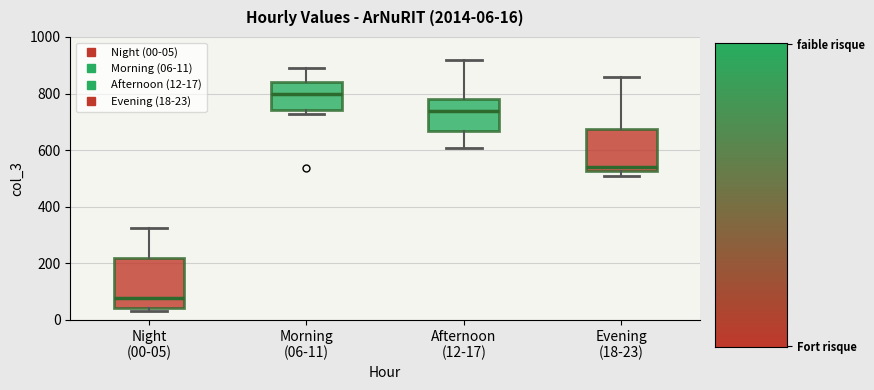

Comparing the boxes themselves (not the whiskers), which one is the tallest?

Night (00-05)